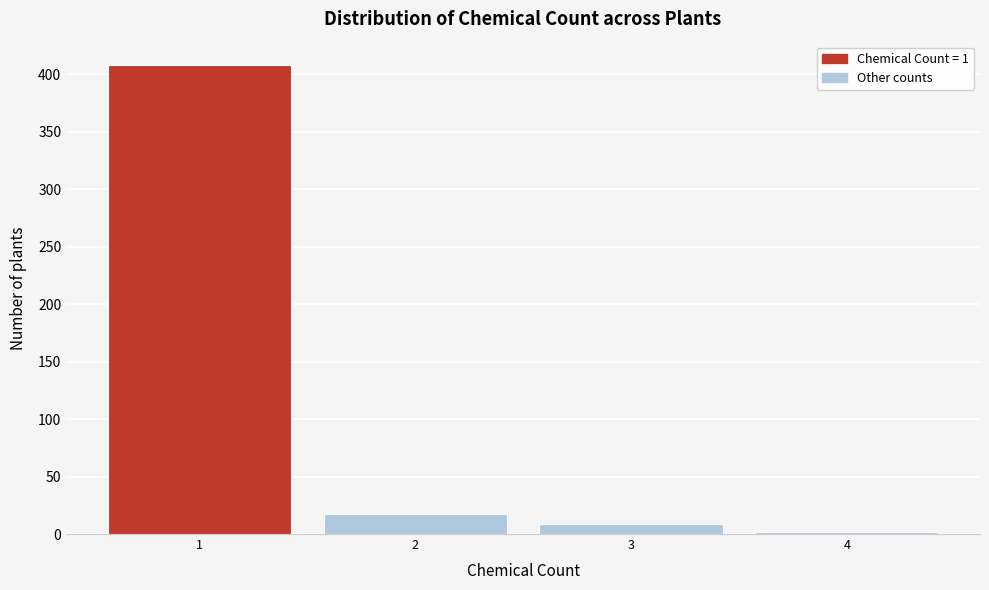

What is the height of the bar covering 2.5 to 3.5 on the x-axis? The values are not printed on the chart, so give them approximately, as read against the axis.

10